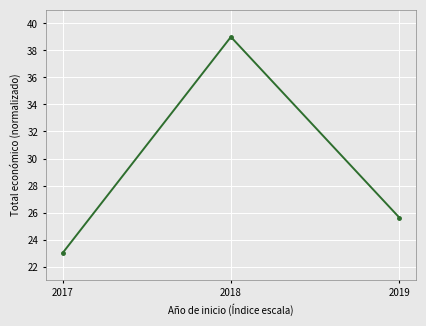

List the labels in order of value, largest first.

2018, 2019, 2017